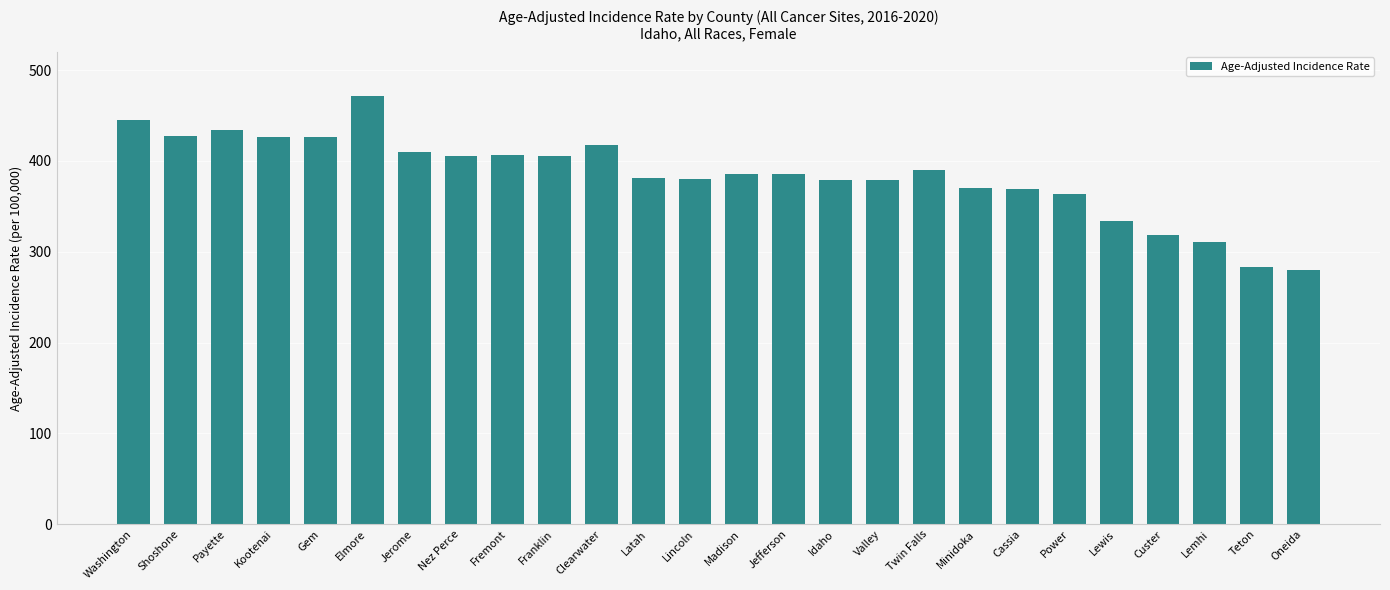

What is the value of the 1st bar from the left?

445.1